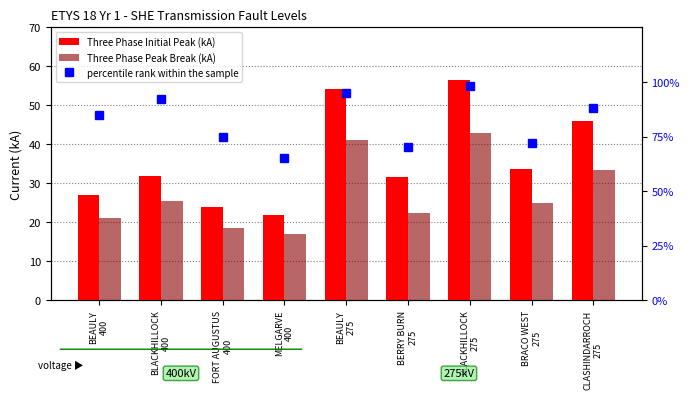

What is the sum of the percentile rank within the sample values at BRACO WEST
275 and BEAULY
400?

1.6